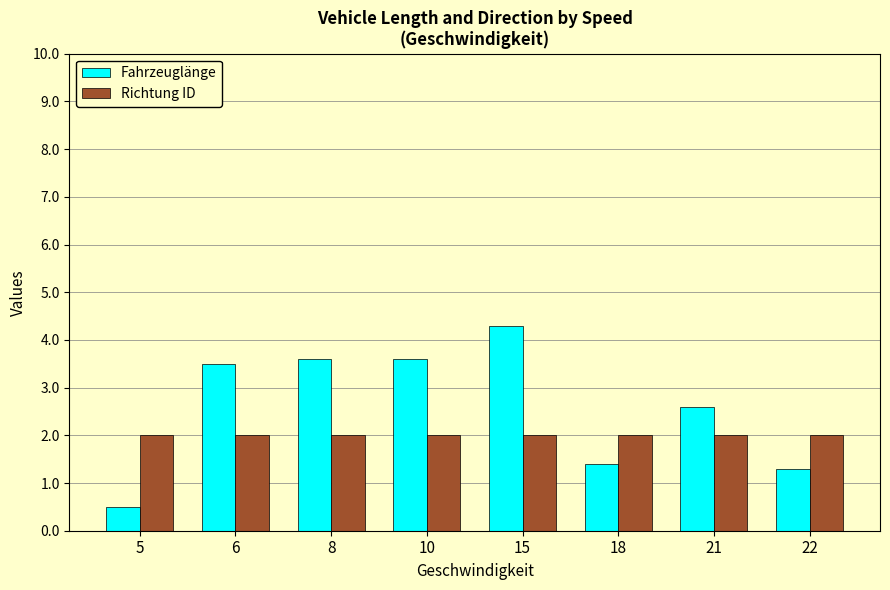

Reading left to right, extract all data points from this chart.

Fahrzeuglänge: 0.5	3.5	3.6	3.6	4.3	1.4	2.6	1.3
Richtung ID: 2.0	2.0	2.0	2.0	2.0	2.0	2.0	2.0